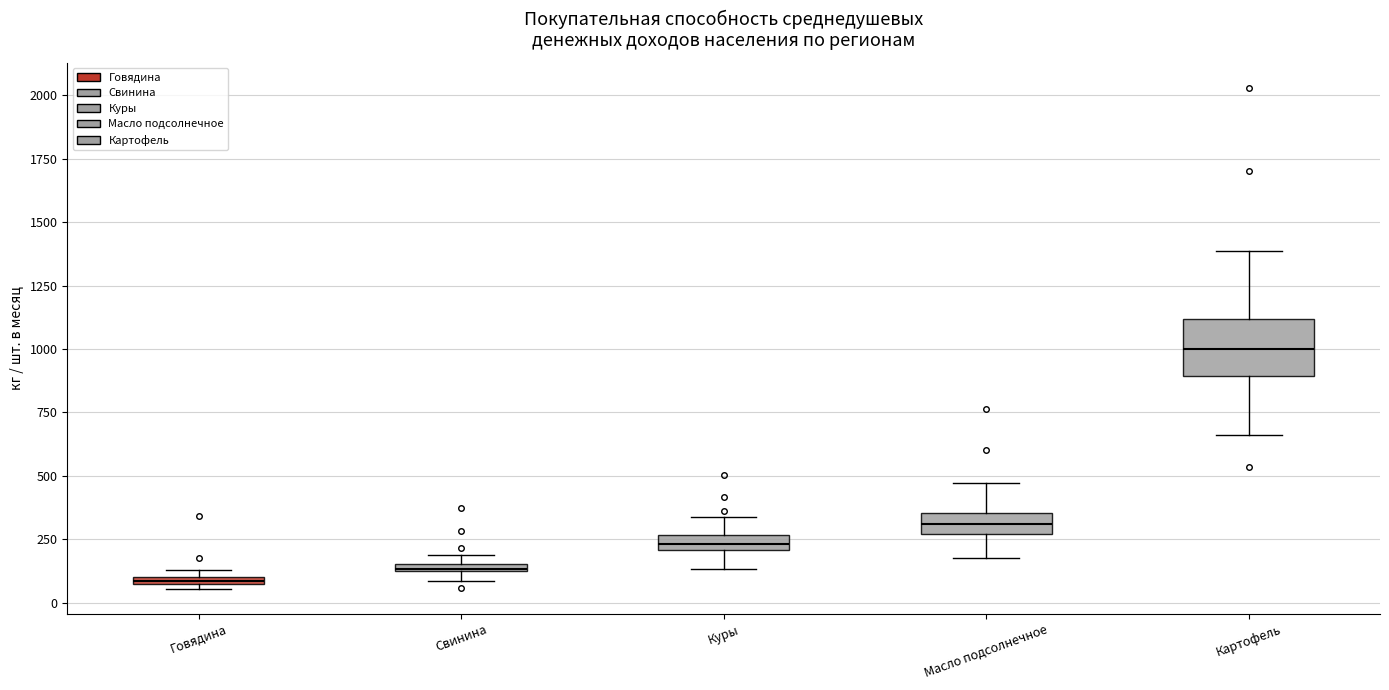

Which box is the tallest, from its lower edge to its upper edge?

Картофель